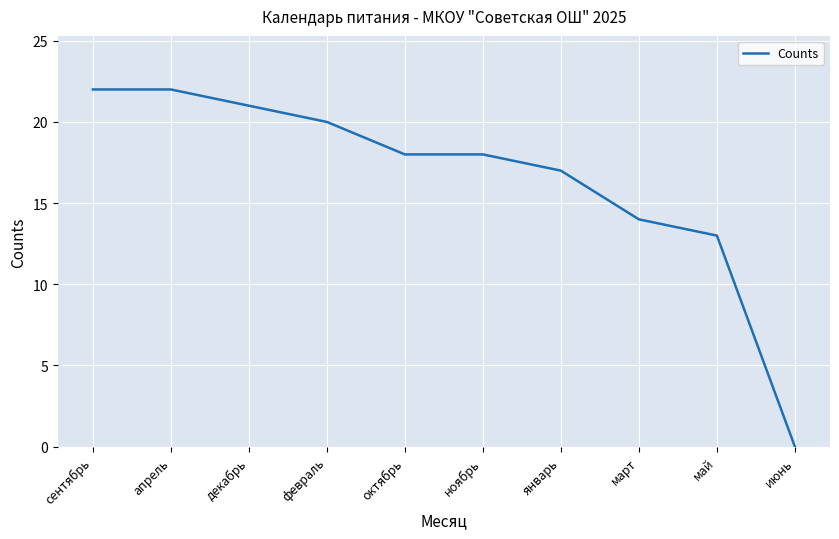

The chart shows a value of 13 at май. True or false?

True